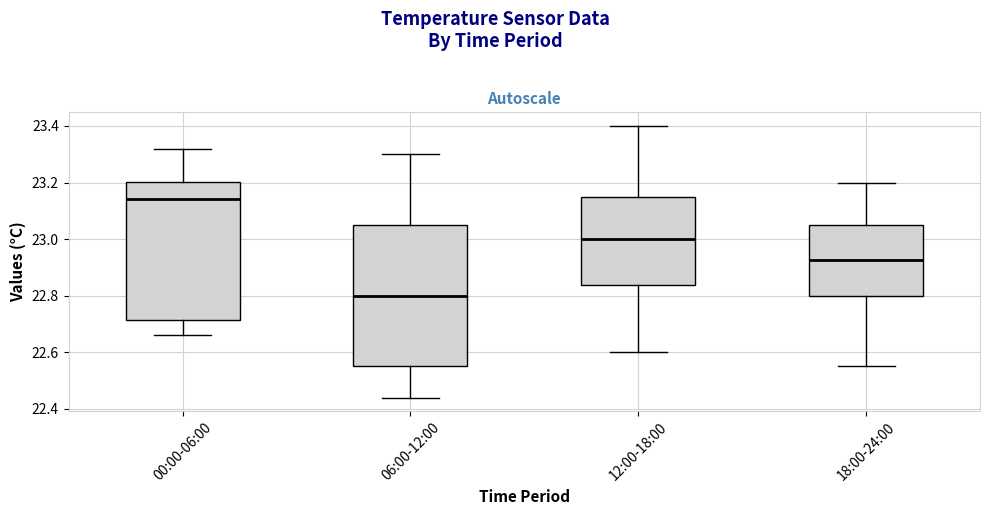

Reading left to right, transcribe this box plot: for each box, give where its median line is, the range the box spans, and where its two whiskers end, as read against the y-axis. The values are not printed on the chart, so give them approximately, as read against the axis.

00:00-06:00: median 23.14, box 22.72 to 23.20, whiskers 22.66 to 23.32
06:00-12:00: median 22.80, box 22.56 to 23.06, whiskers 22.44 to 23.30
12:00-18:00: median 23.00, box 22.84 to 23.16, whiskers 22.60 to 23.40
18:00-24:00: median 22.92, box 22.80 to 23.06, whiskers 22.56 to 23.20